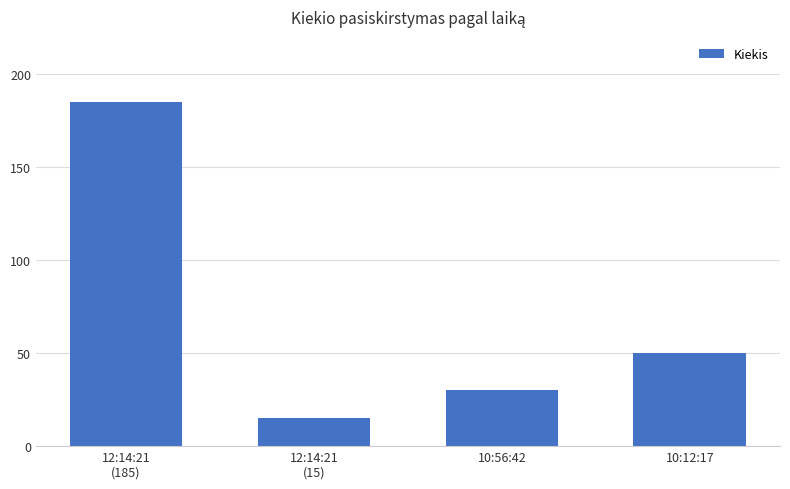

Rank the categories by value from lowest to highest.

12:14:21
(15), 10:56:42, 10:12:17, 12:14:21
(185)